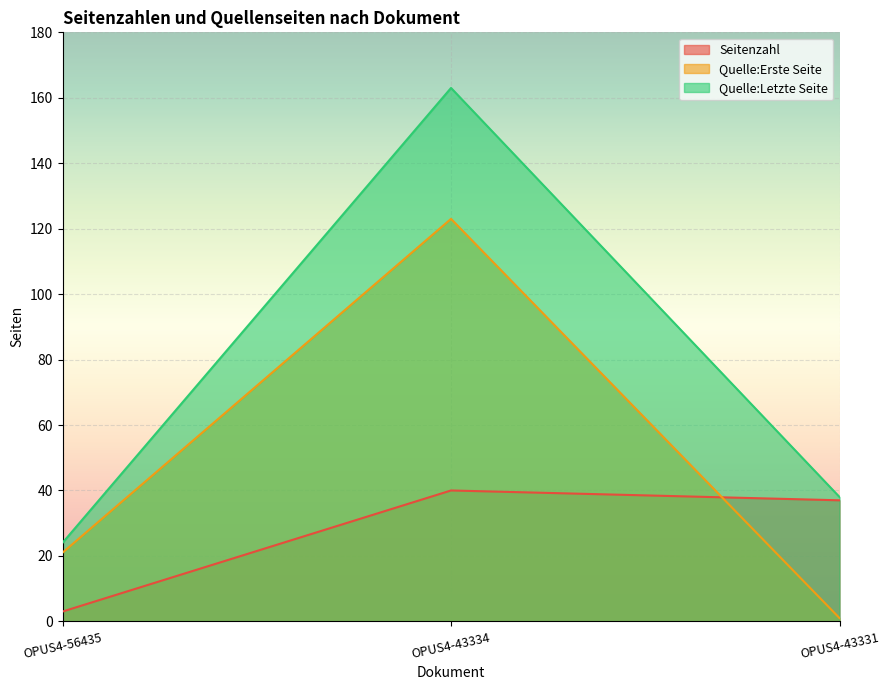

How many series are shown in this chart?

3